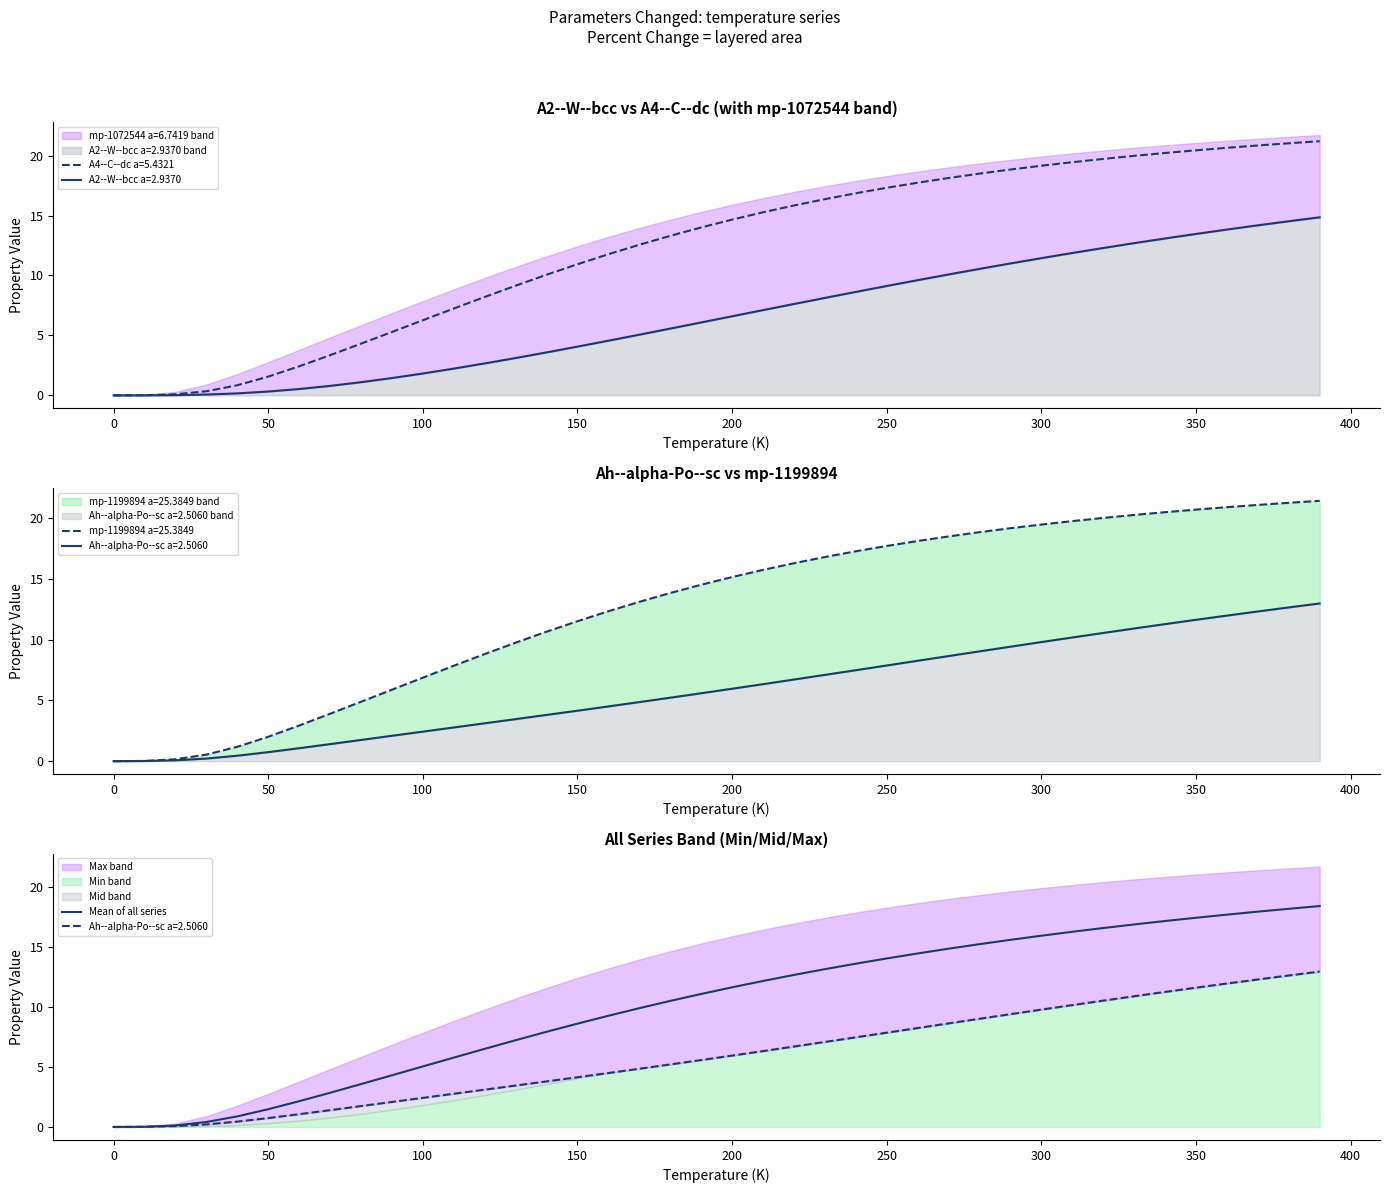

How many values are above zero?

39